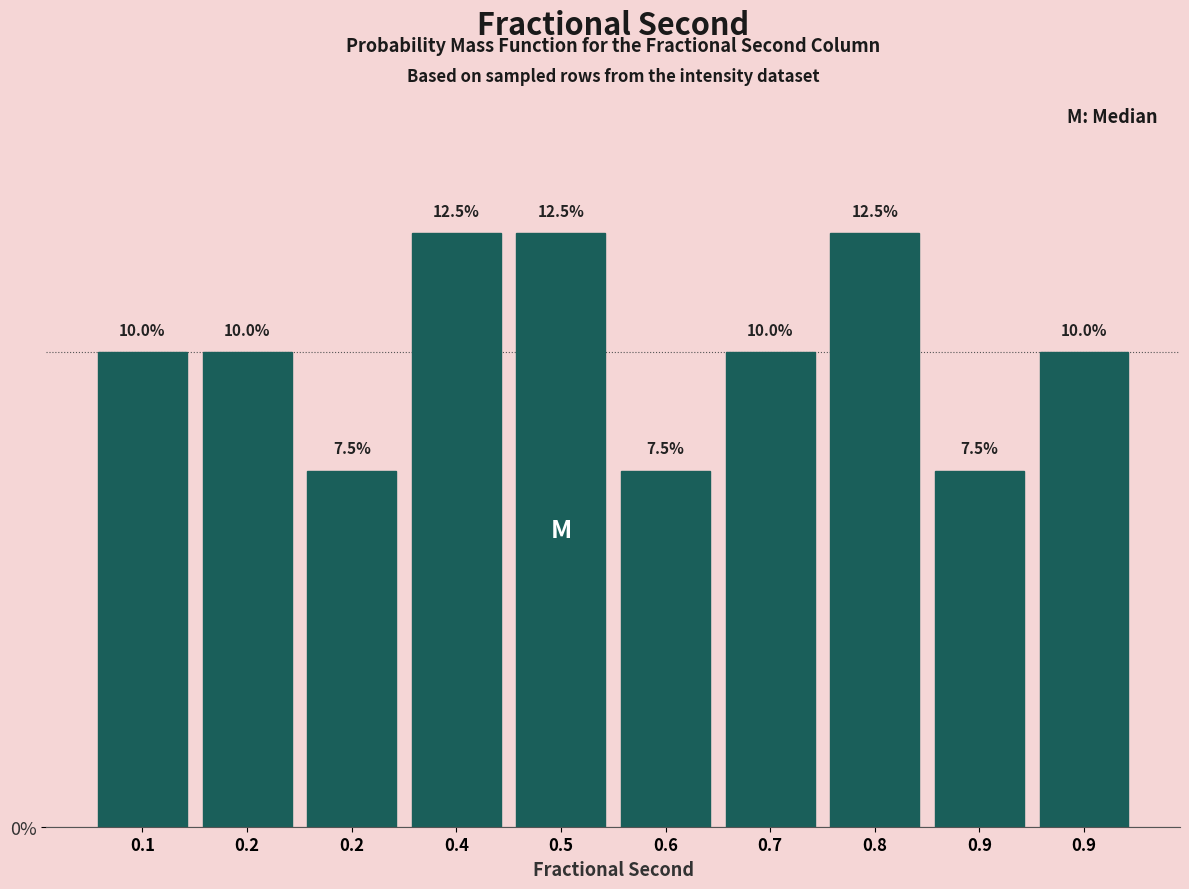

How many bars are there in total?

10